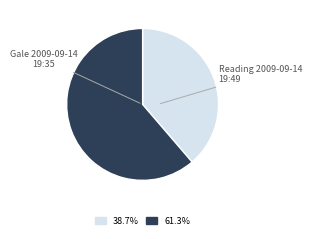

Is there any slice that represents more than half of the pie?

Yes